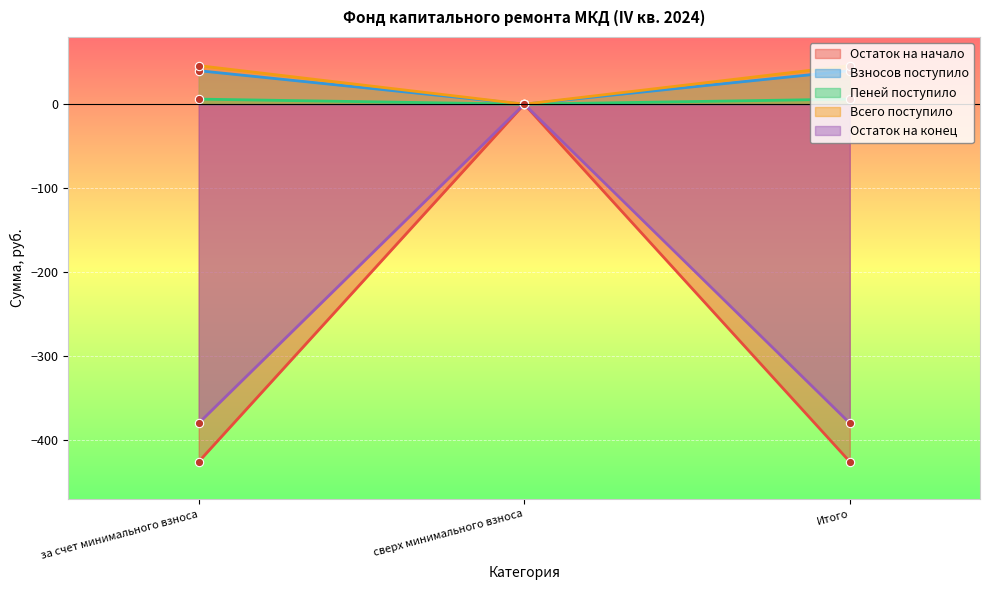

What is the label of the 2nd point from the right?

сверх минимального взноса